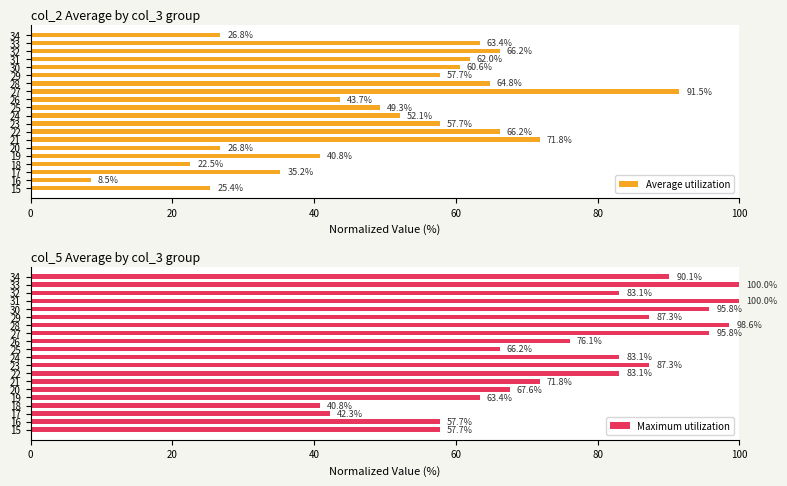

Read the Average utilization value at 27.

91.5